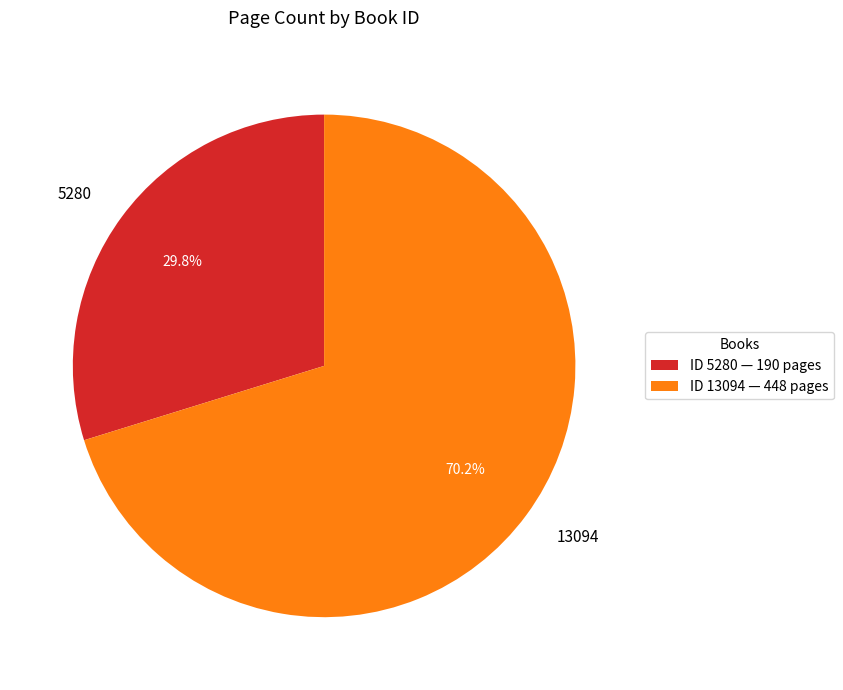

Rank the categories by value from lowest to highest.

ID 5280 — 190 pages, ID 13094 — 448 pages